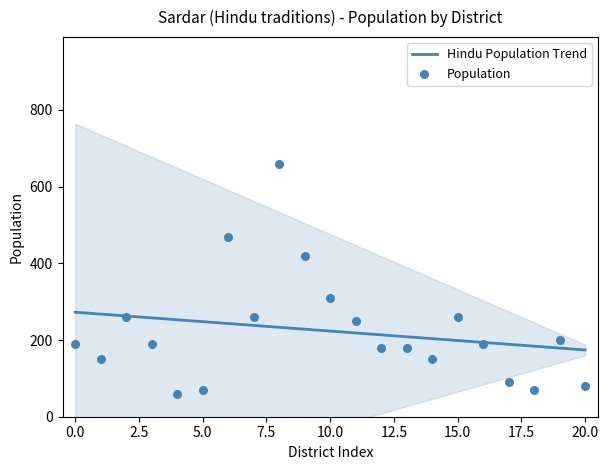

What is the maximum value for Hindu Population Trend?

272.6